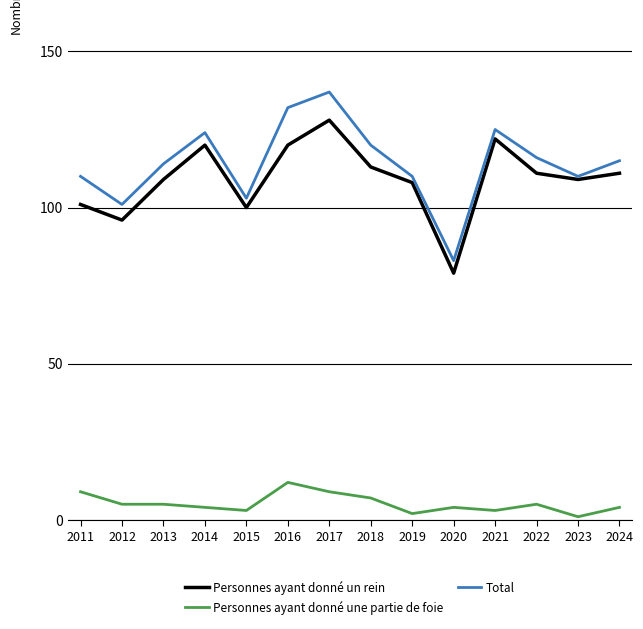

What is the total value across all series at 2014?

248